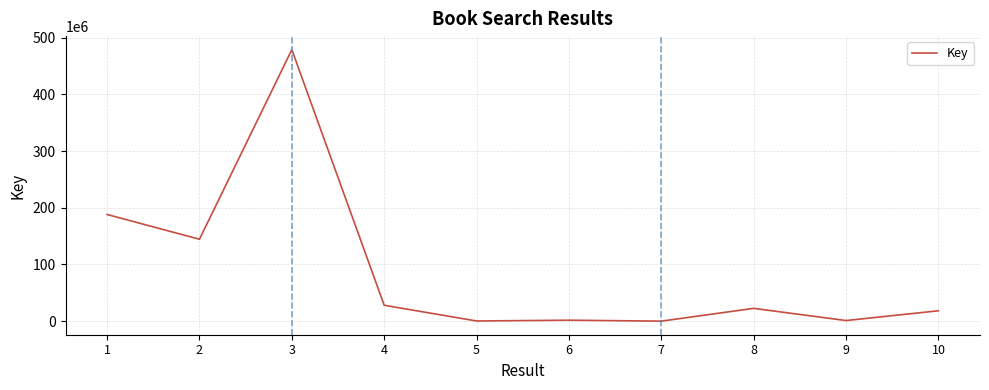

What is the greatest value displayed?

478956832